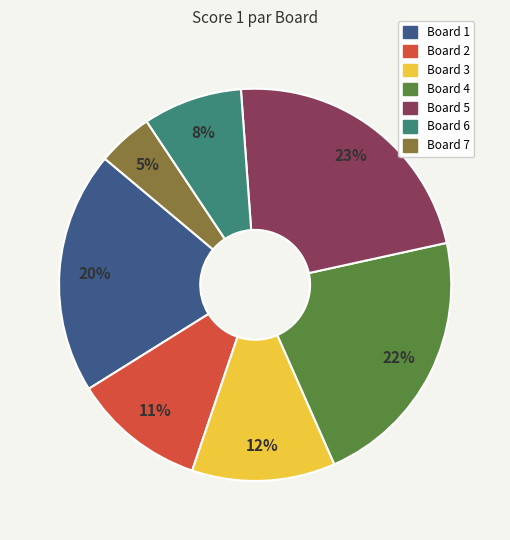

Is there any slice that represents more than half of the pie?

No